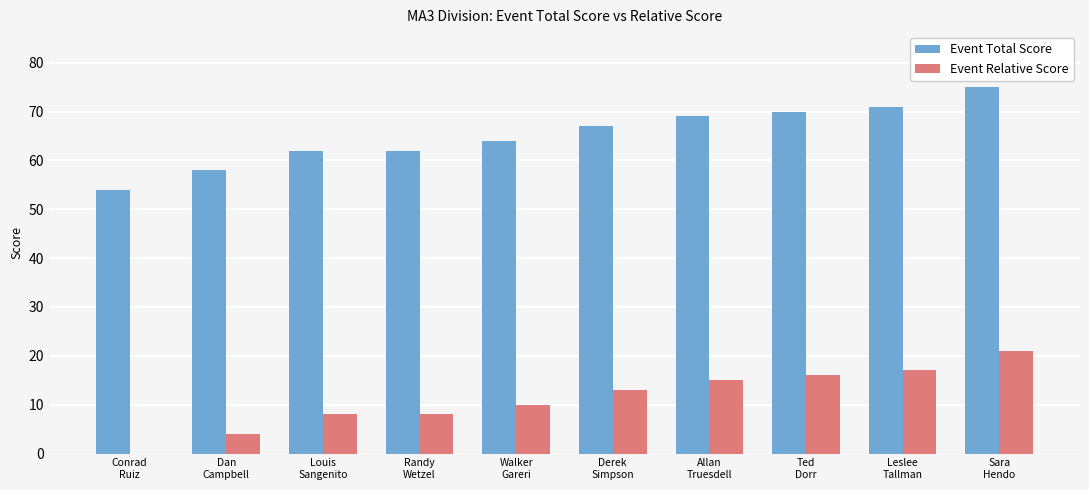

Which series has the largest total across all categories?

Event Total Score